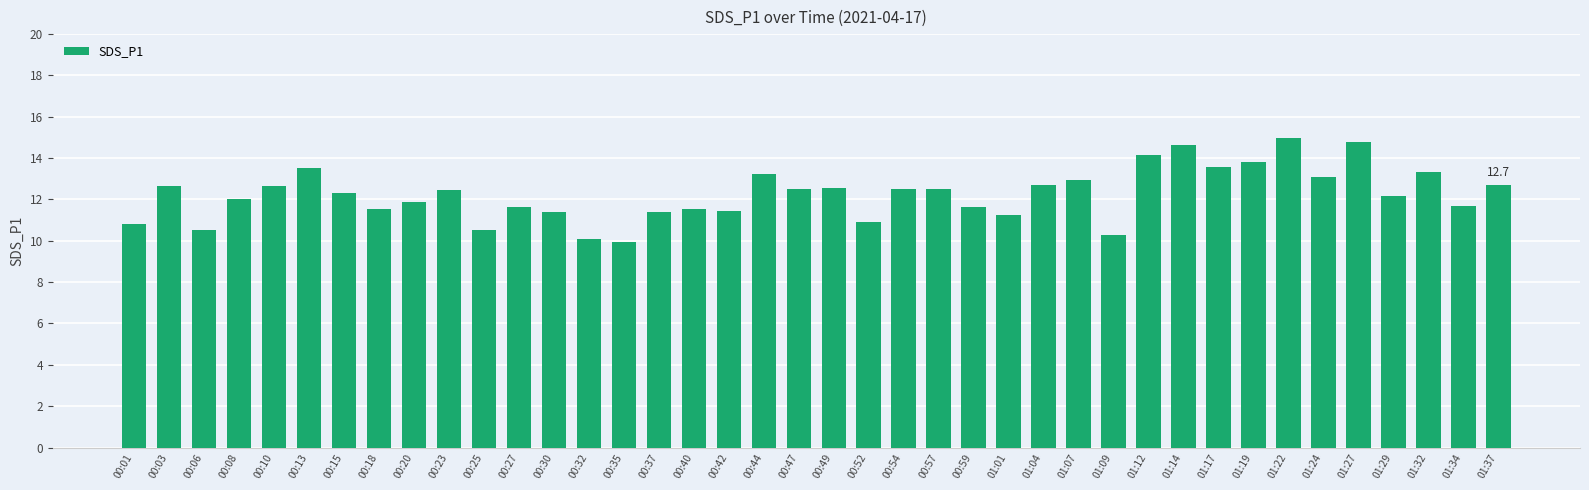

The value at 00:42 is 11.4. True or false?

True